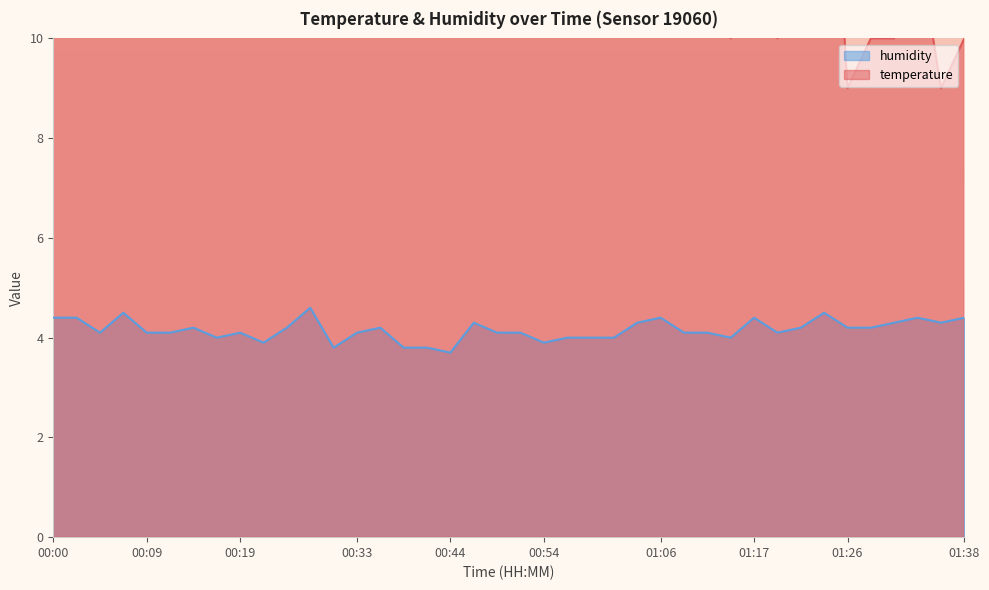

How many data points does each series have?

40